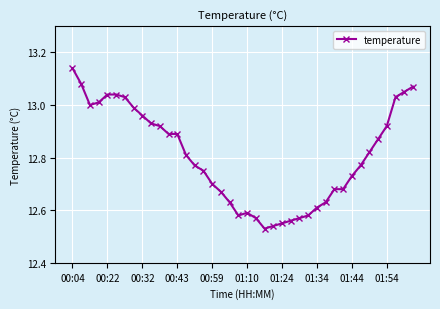

What is the difference between the maximum and minimum values?

0.6